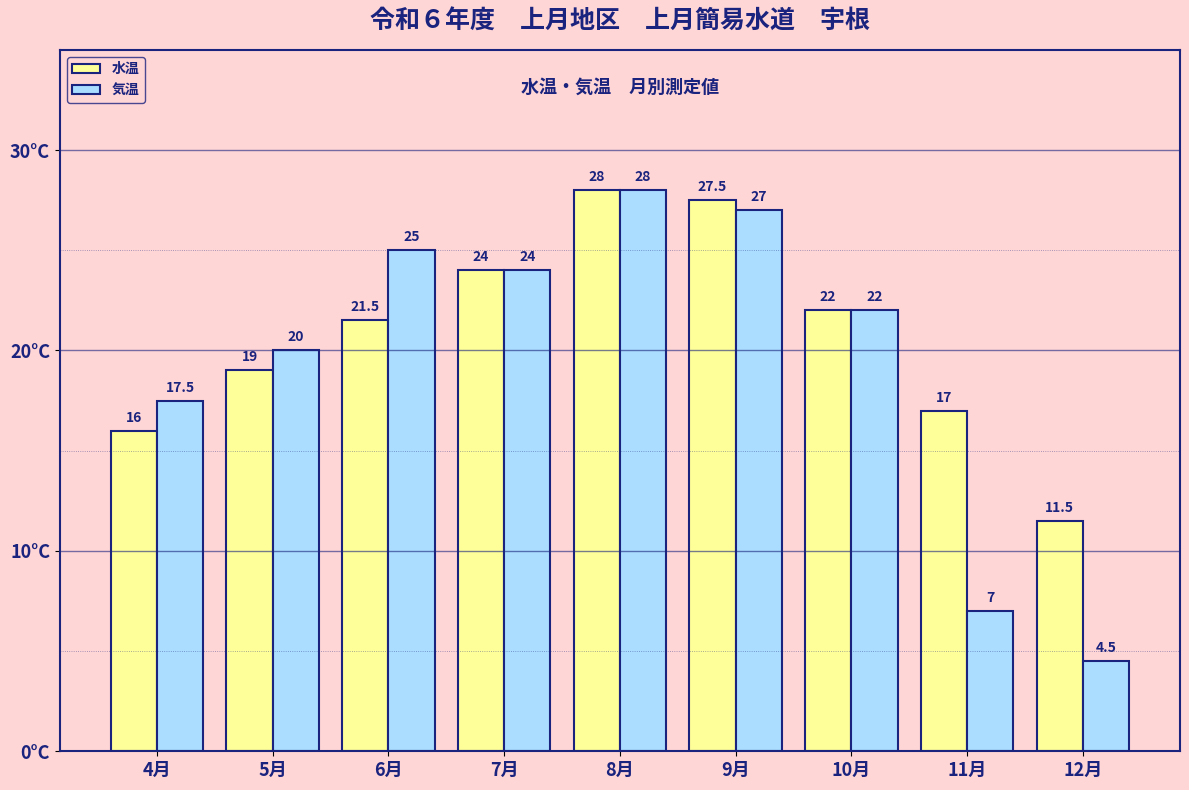

Reading right to left, list all the values displayed in this chart.

水温: 12月=11.5	11月=17.0	10月=22.0	9月=27.5	8月=28.0	7月=24.0	6月=21.5	5月=19.0	4月=16.0
気温: 12月=4.5	11月=7.0	10月=22.0	9月=27.0	8月=28.0	7月=24.0	6月=25.0	5月=20.0	4月=17.5